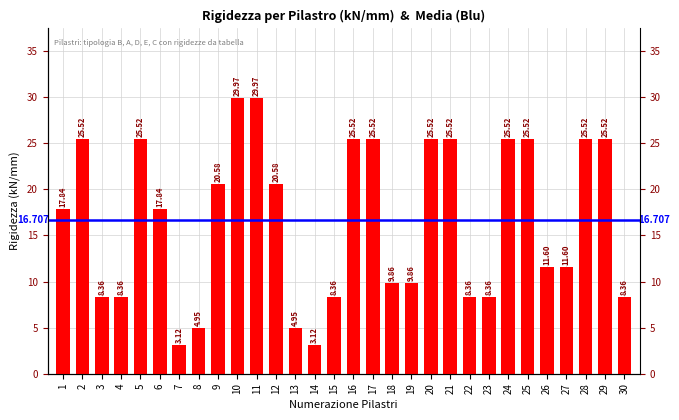

What is the ratio of the value at 3 to the value at 24?

0.3